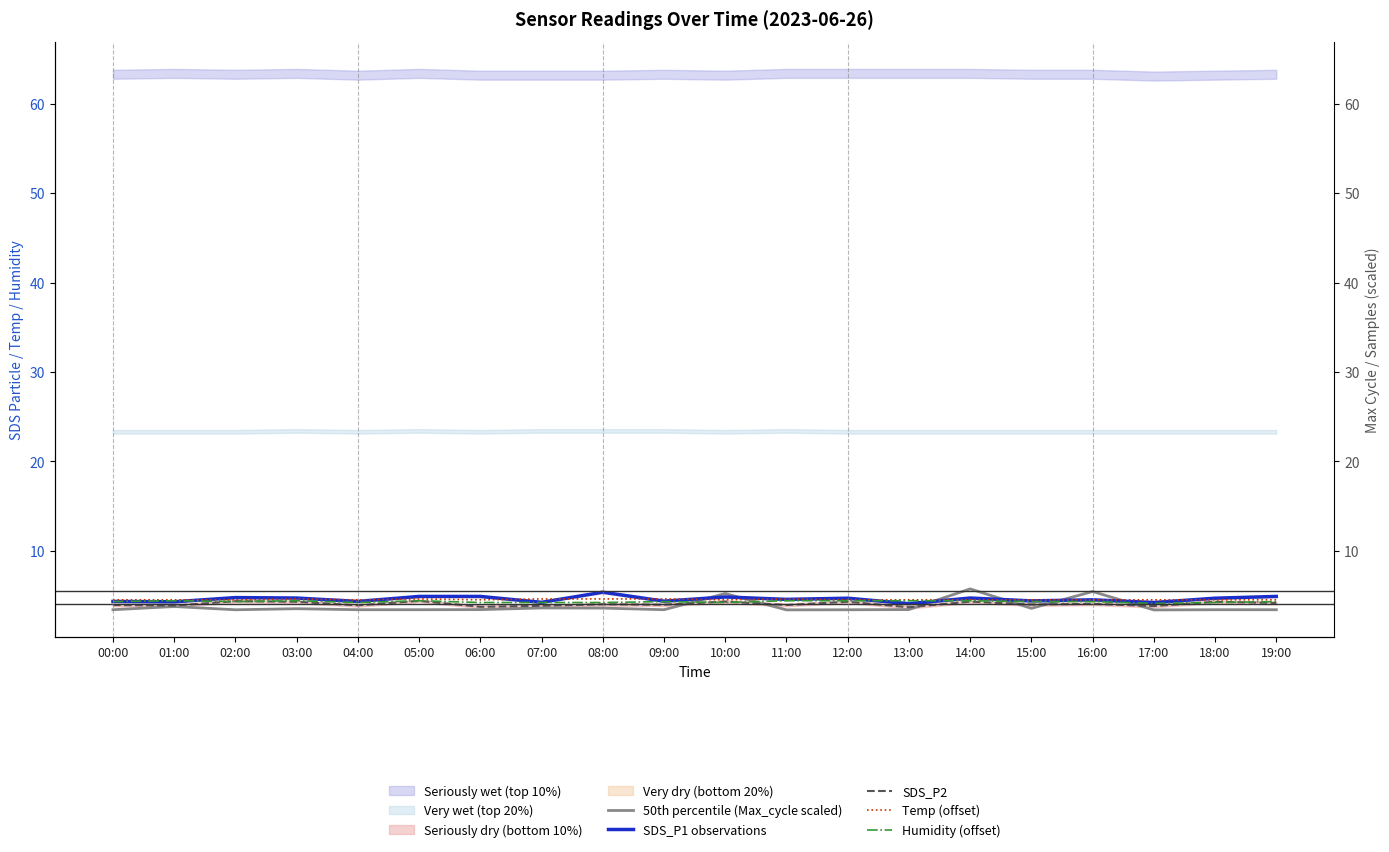

Where do SDS_P2 and 50th percentile (Max_cycle scaled) first cross each other?

09:00 and 10:00